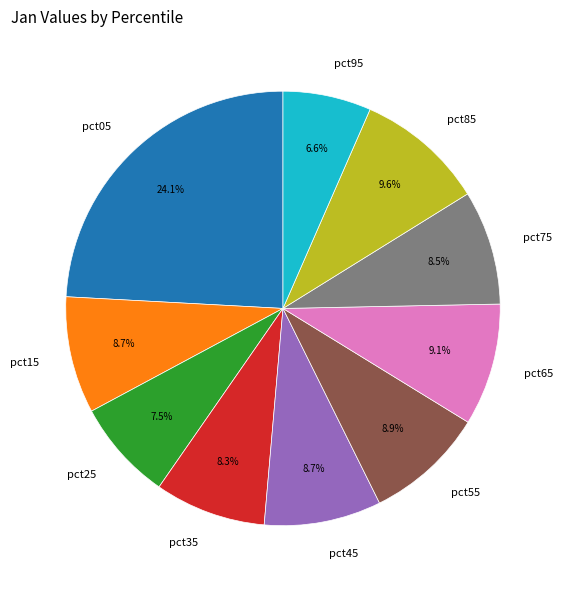

How many slices are in this pie chart?

10